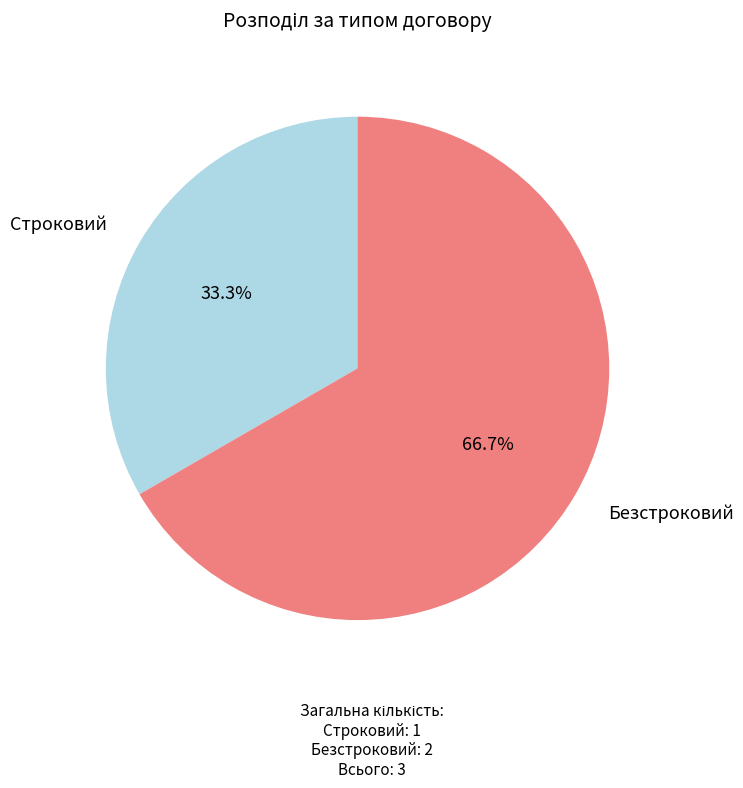

To the nearest percent, what portion does Безстроковий represent?

67%